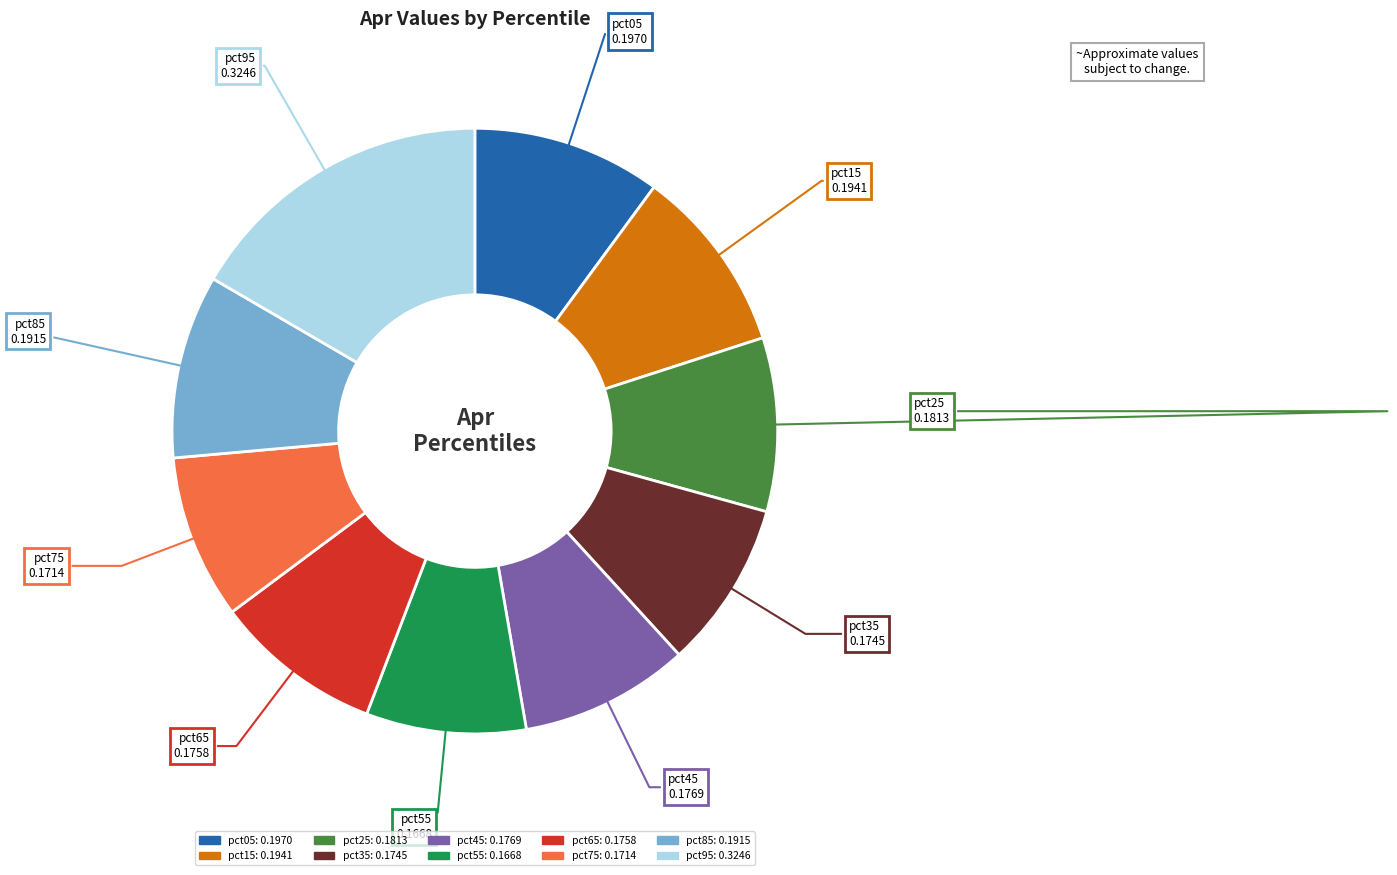

The pct85 slice represents 1% of the pie. True or false?

False